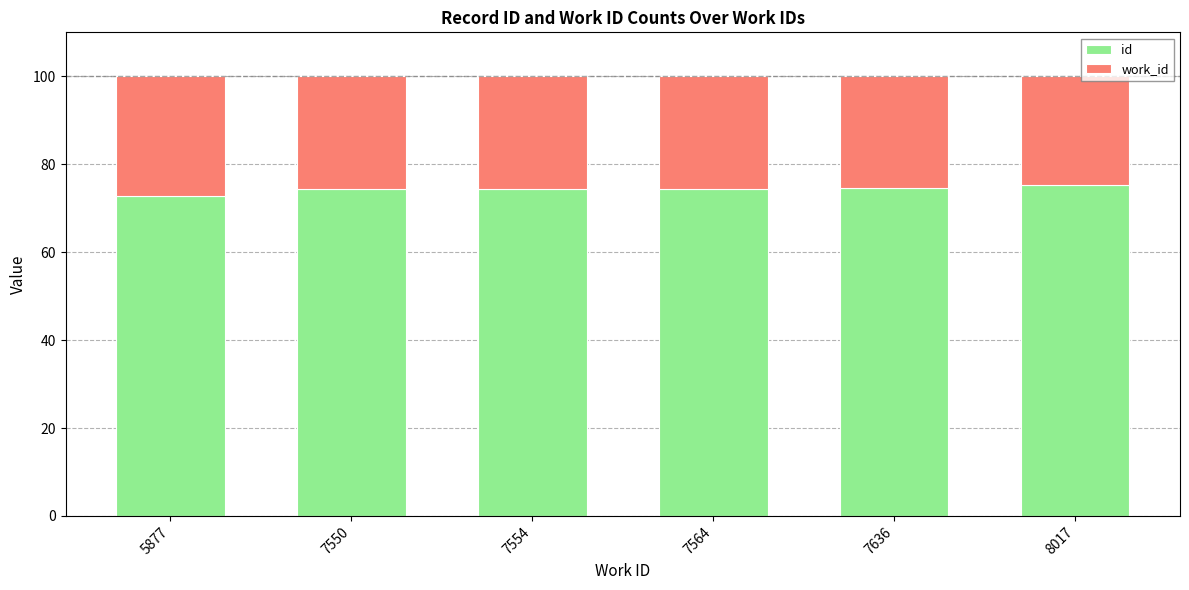

What is the total value across all series at 7550?

100.0